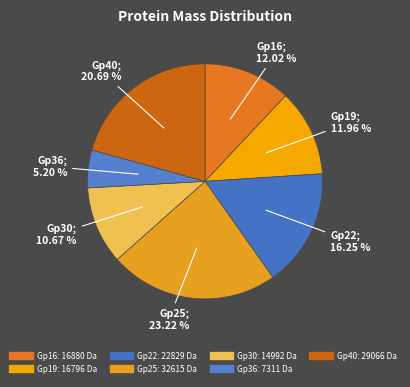

What is the largest slice in the pie chart?

Gp25